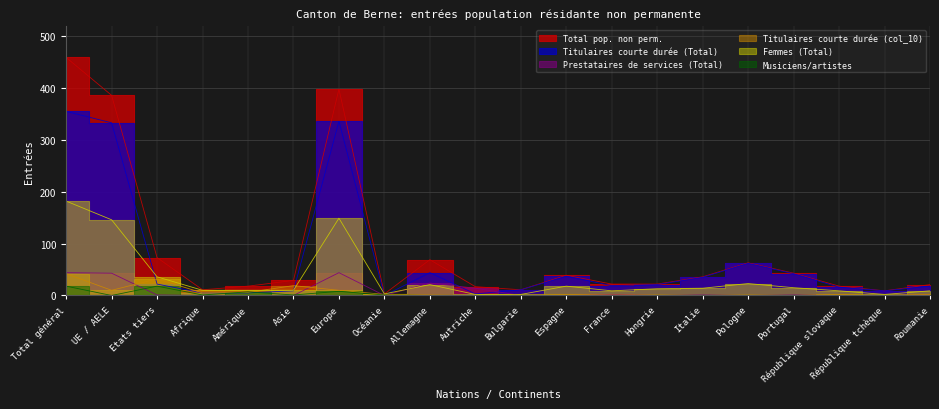

How many values in the Femmes (Total) series are below 13?

10